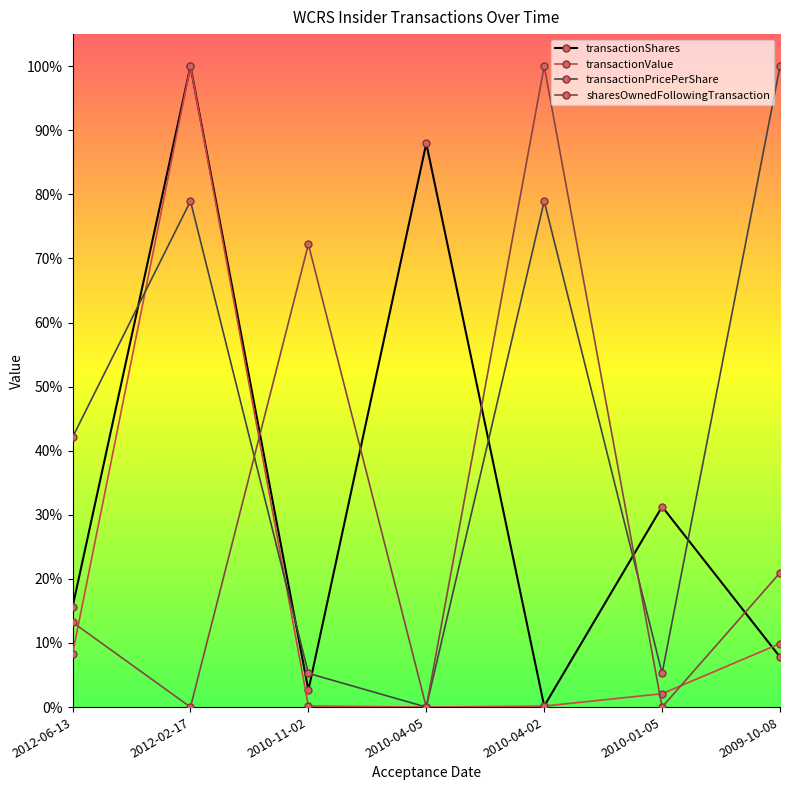

Reading left to right, extract all data points from this chart.

transactionShares: 0.2	1.0	0.0	0.9	0.0	0.3	0.1
transactionValue: 0.1	1.0	0.0	0.0	0.0	0.0	0.1
transactionPricePerShare: 0.4	0.8	0.1	0.0	0.8	0.1	1.0
sharesOwnedFollowingTransaction: 0.1	0.0	0.7	0.0	1.0	0.0	0.2